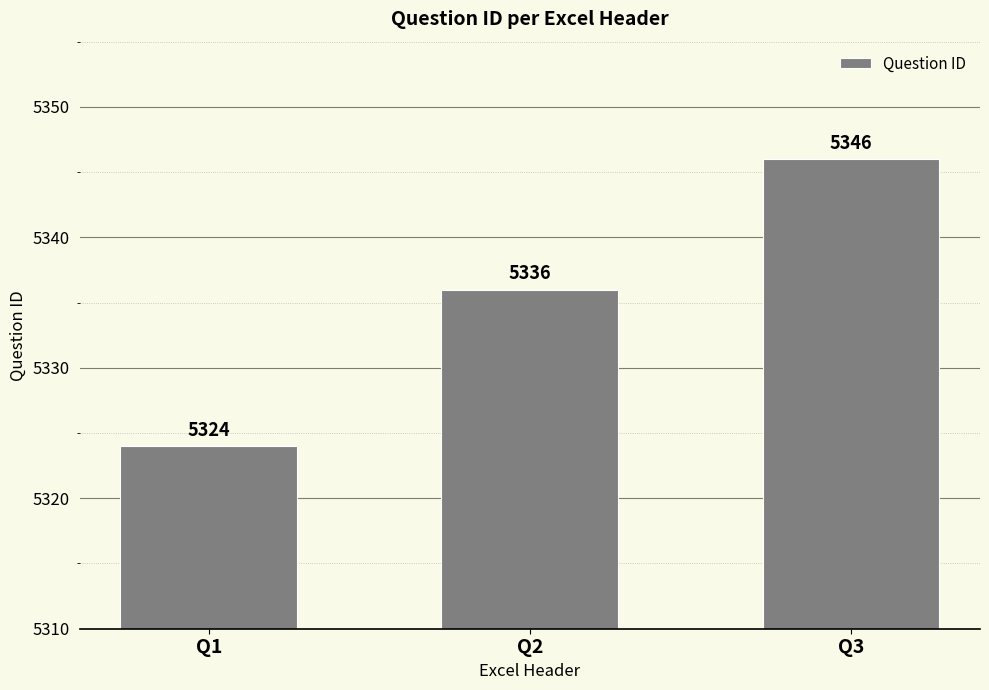

Reading right to left, transcribe all the data shown in this chart.

Q3=5346	Q2=5336	Q1=5324